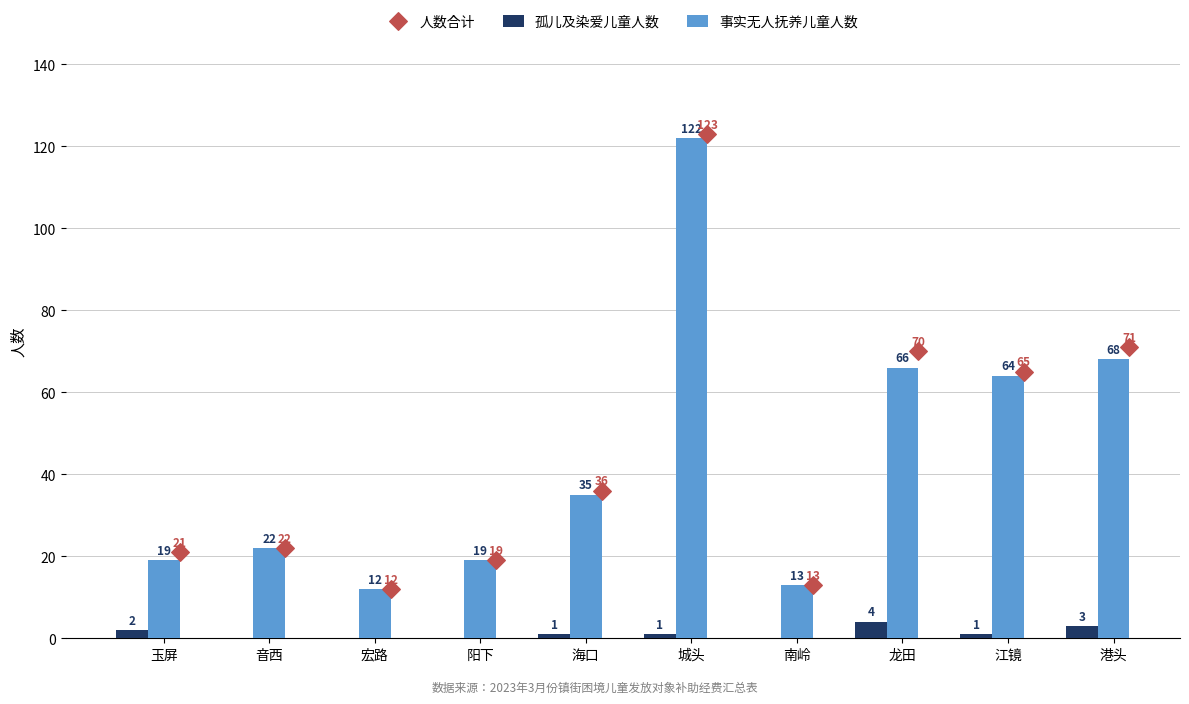

What is the maximum value for 事实无人抚养儿童人数?

122